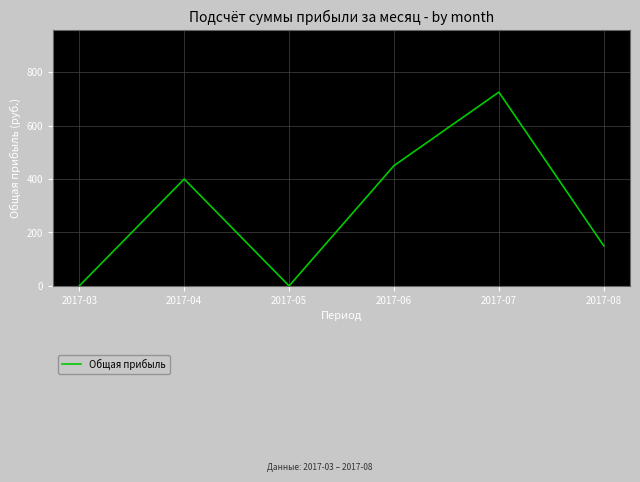

What is the greatest value displayed?

725